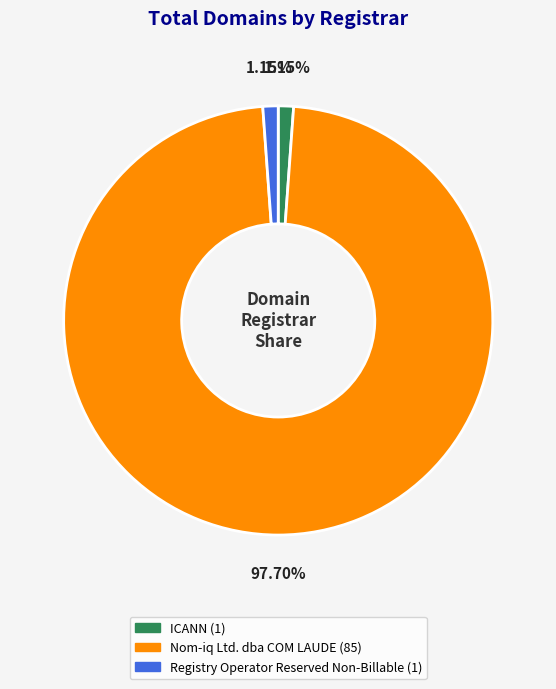

Is the sum of ICANN and Registry Operator Reserved Non-Billable greater than half?

No